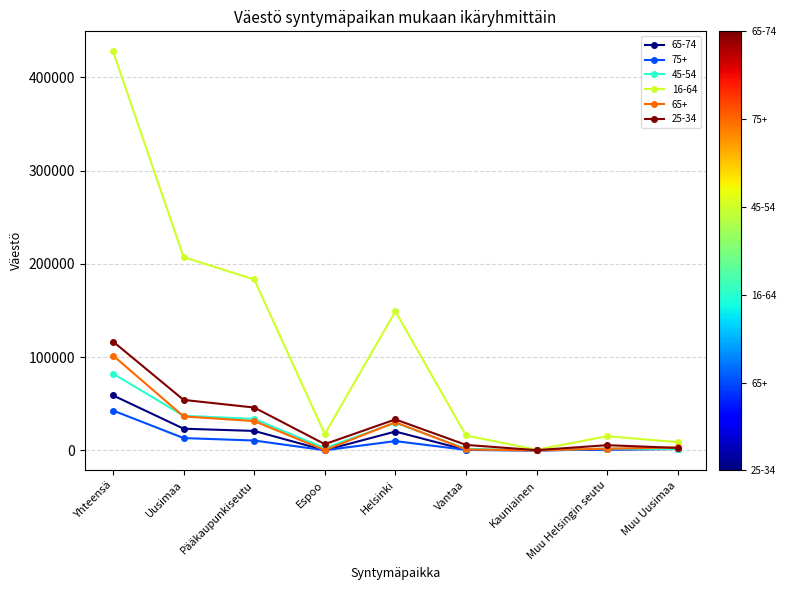

Which series has the largest range (max minus min)?

16-64